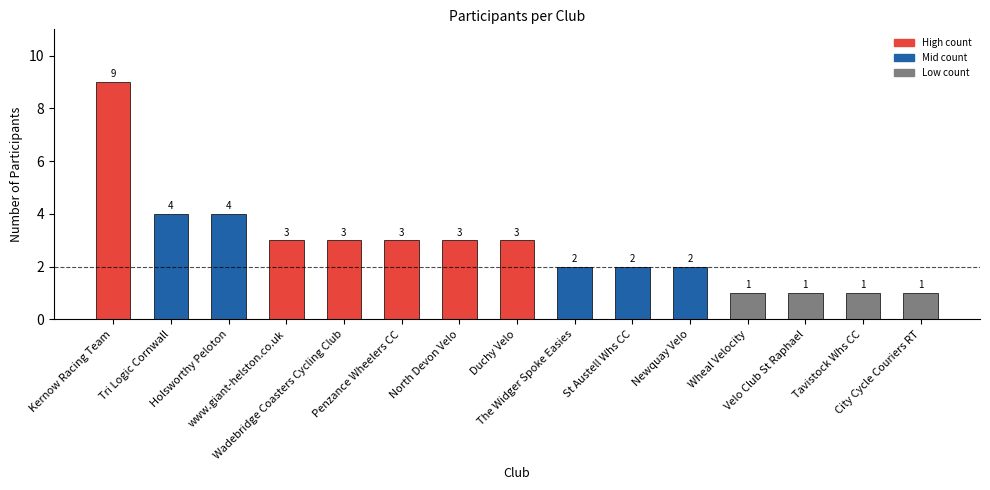

Reading right to left, extract all data points from this chart.

1	1	1	1	2	2	2	3	3	3	3	3	4	4	9